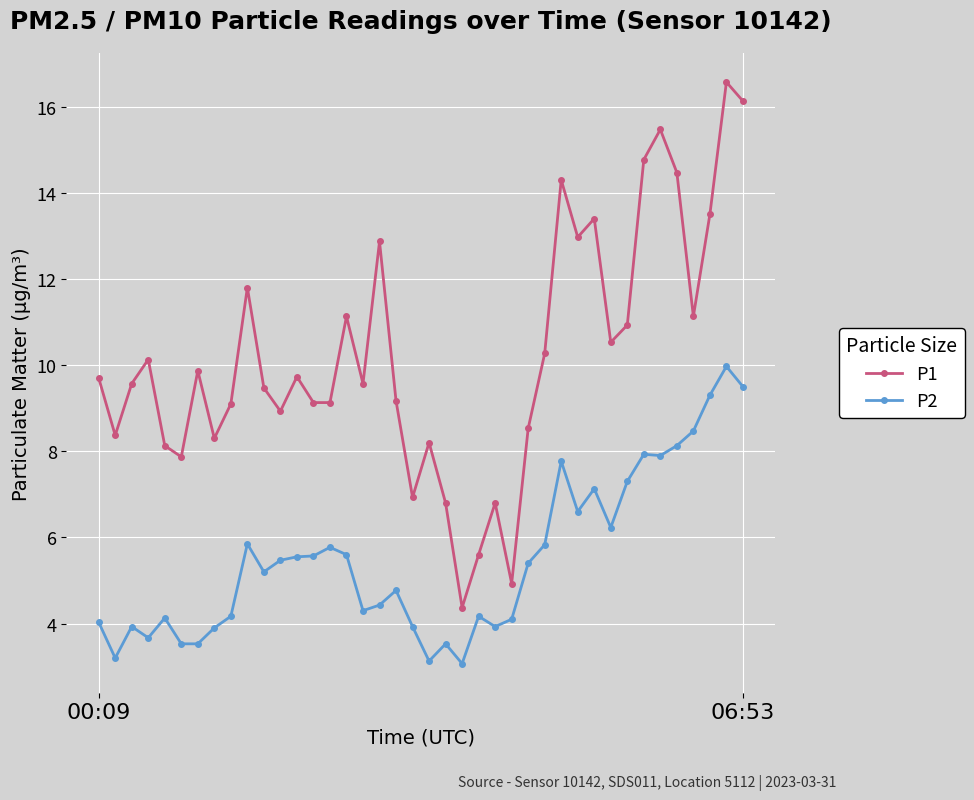

What are all the series names shown in the legend?

P1, P2